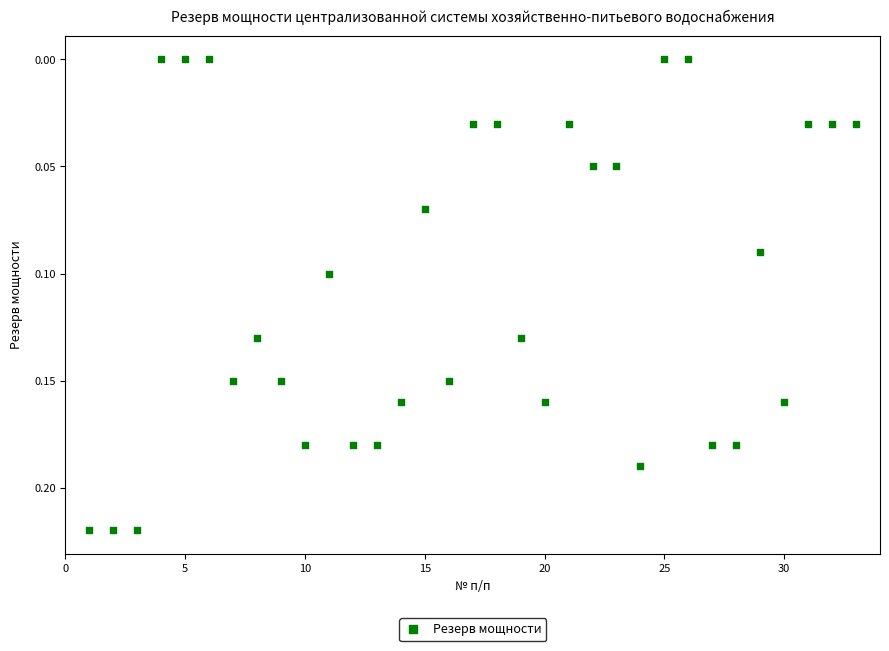

What is the range of X values (max minus min)?

32.0